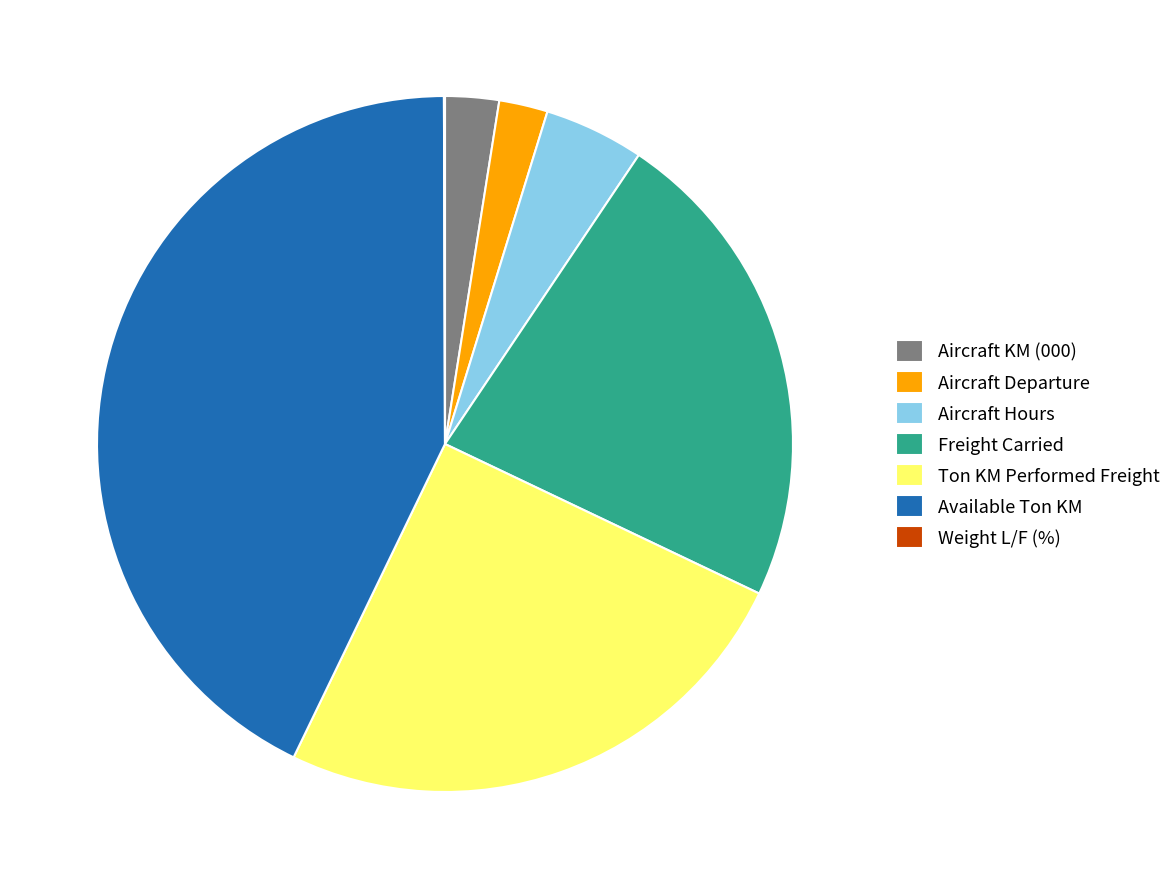

Which has a higher value, Freight Carried or Ton KM Performed Freight?

Ton KM Performed Freight